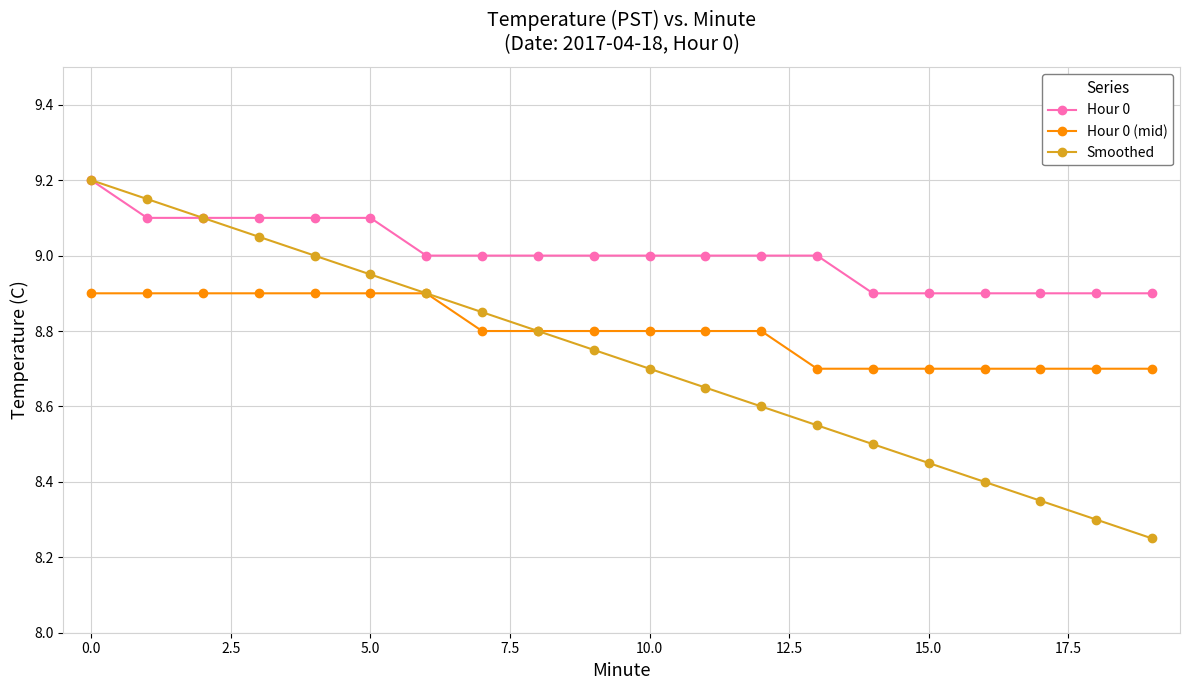

Rank the series by their average value, from highest to lowest.

Hour 0, Hour 0 (mid), Smoothed